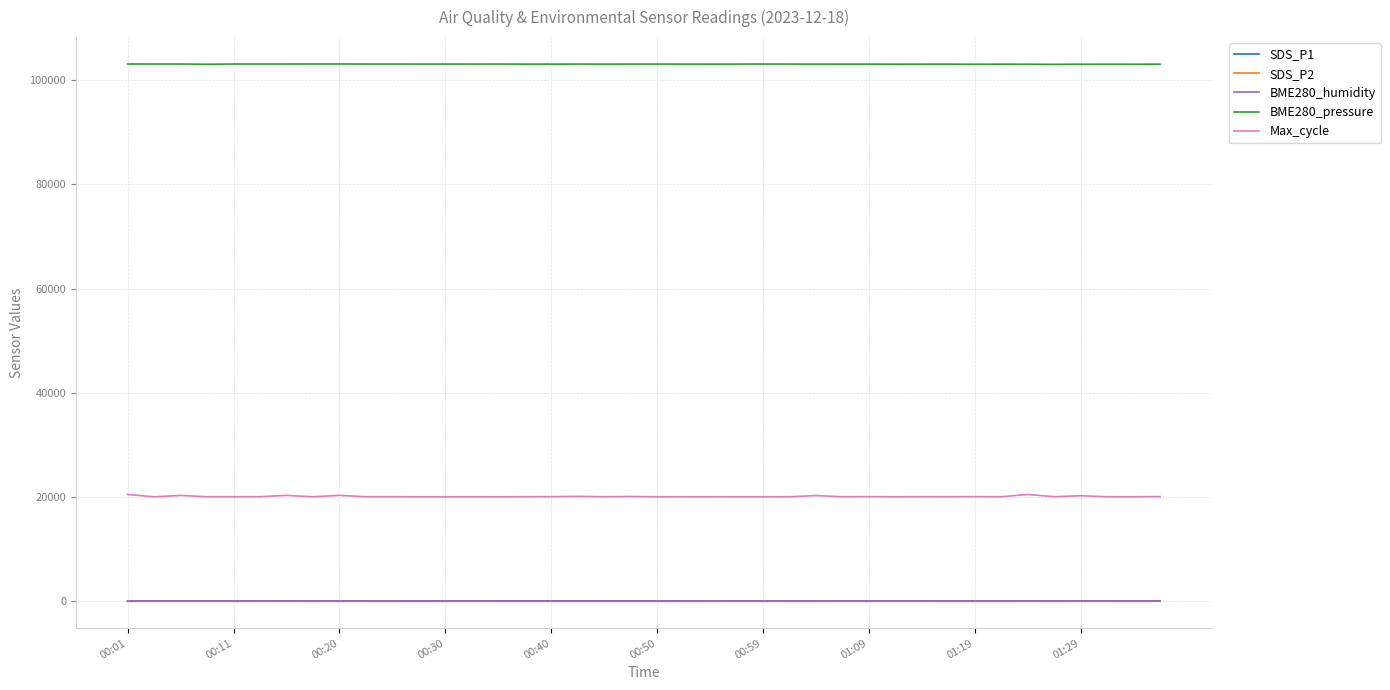

Which series has the largest range (max minus min)?

Max_cycle